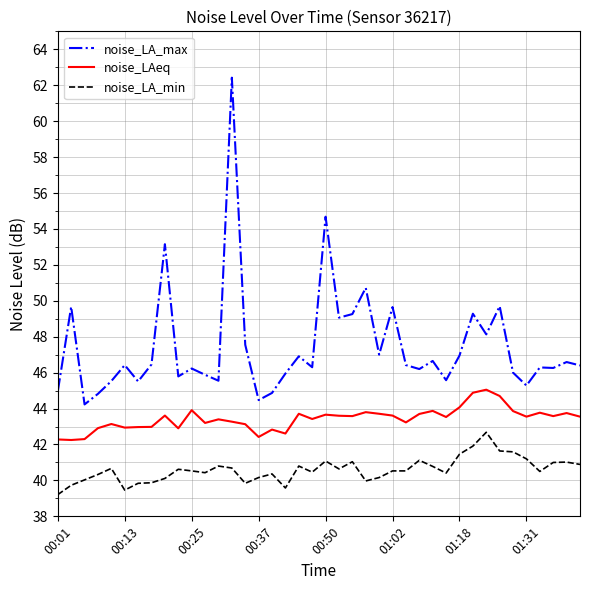

Rank the series by their maximum value, from highest to lowest.

noise_LA_max, noise_LAeq, noise_LA_min